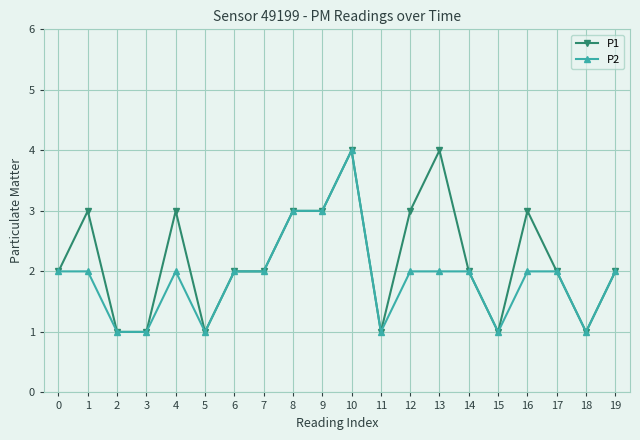

Is the value of P1 at 9 greater than the value of P2 at 12?

Yes